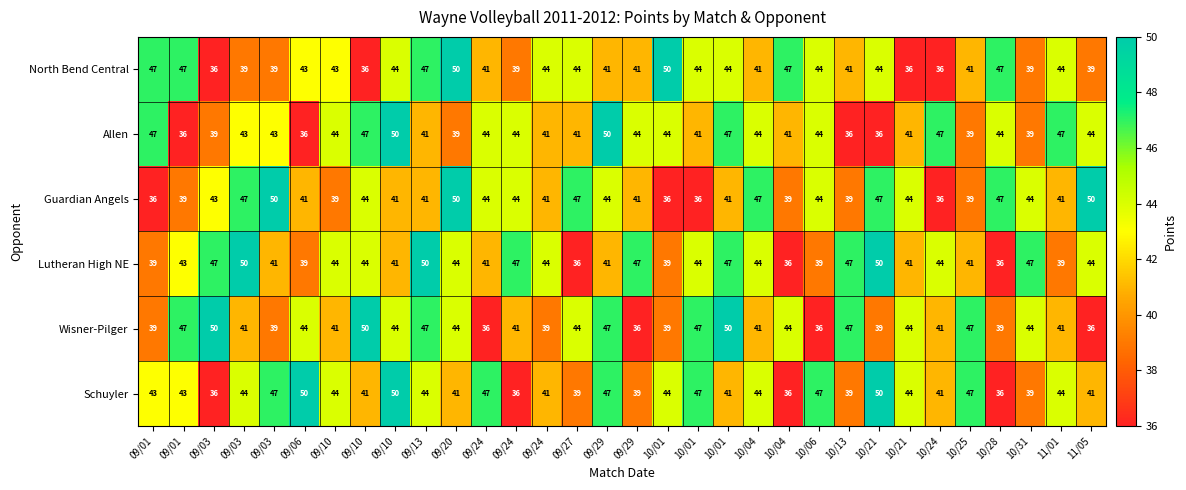

What is the greatest value displayed?

50